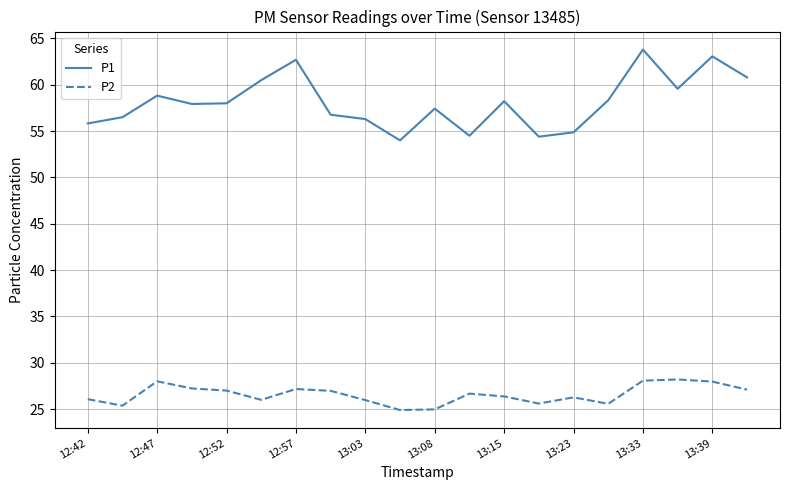

What is the maximum value shown in the chart?

63.8